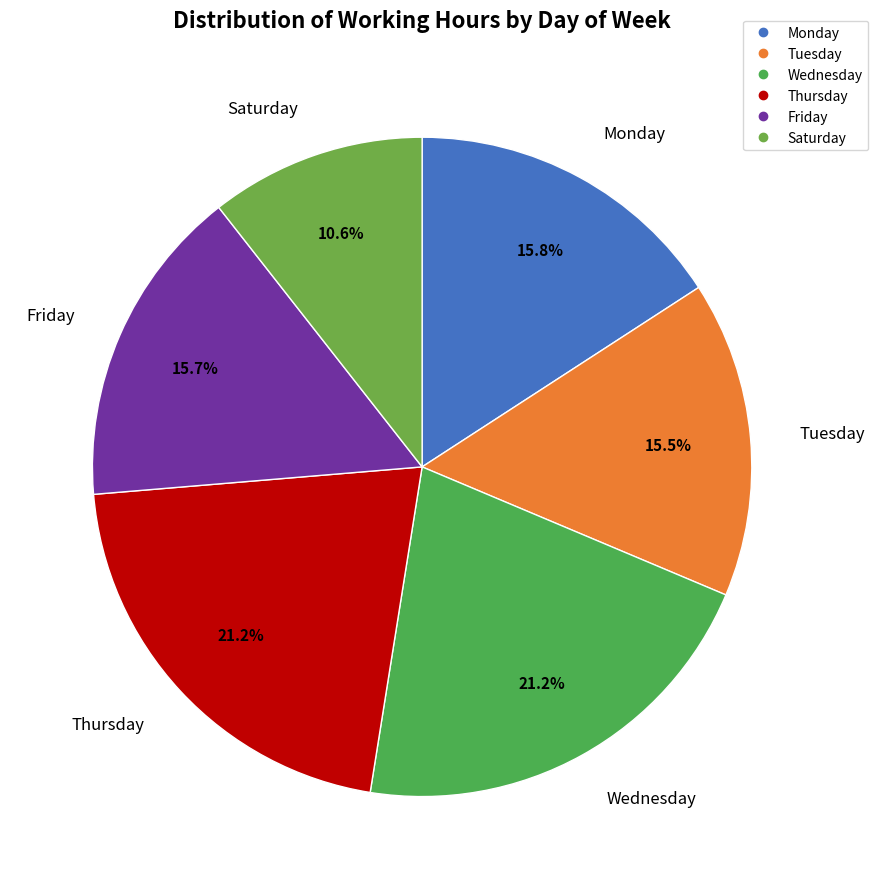

How many segments does this pie chart have?

6